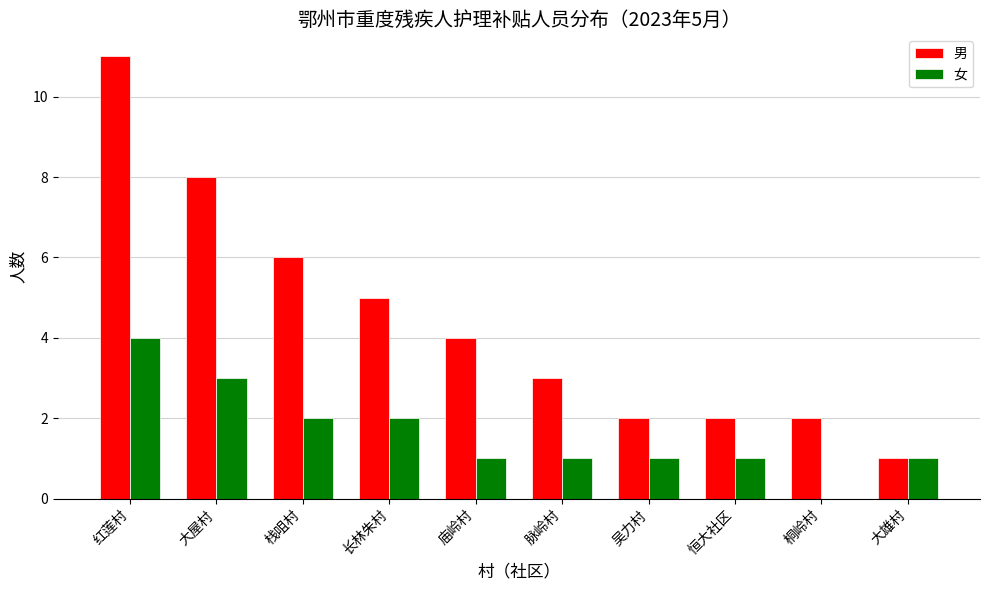

At which label does 男 reach its peak?

红莲村